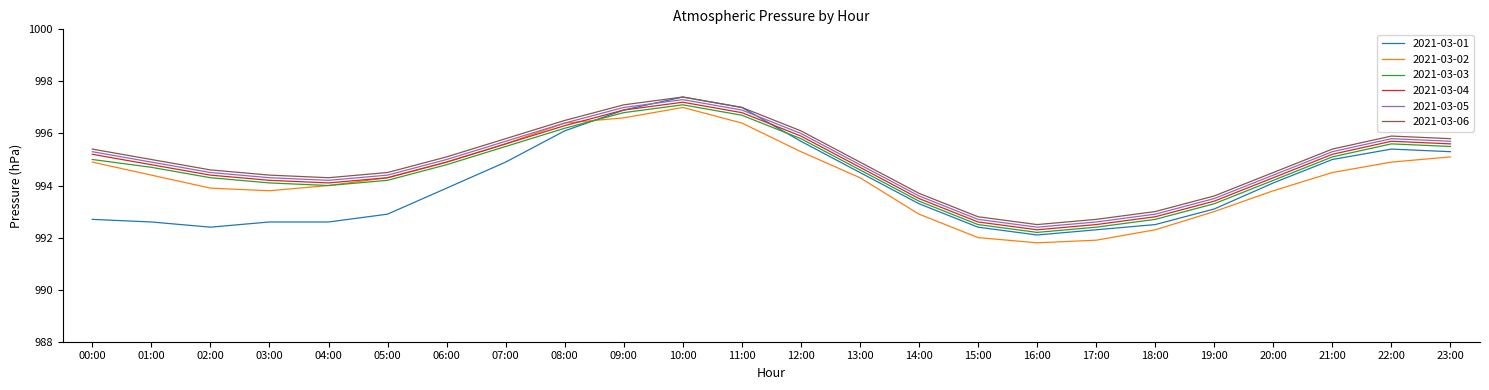

What is the sum of all 2021-03-03 values?

23870.7